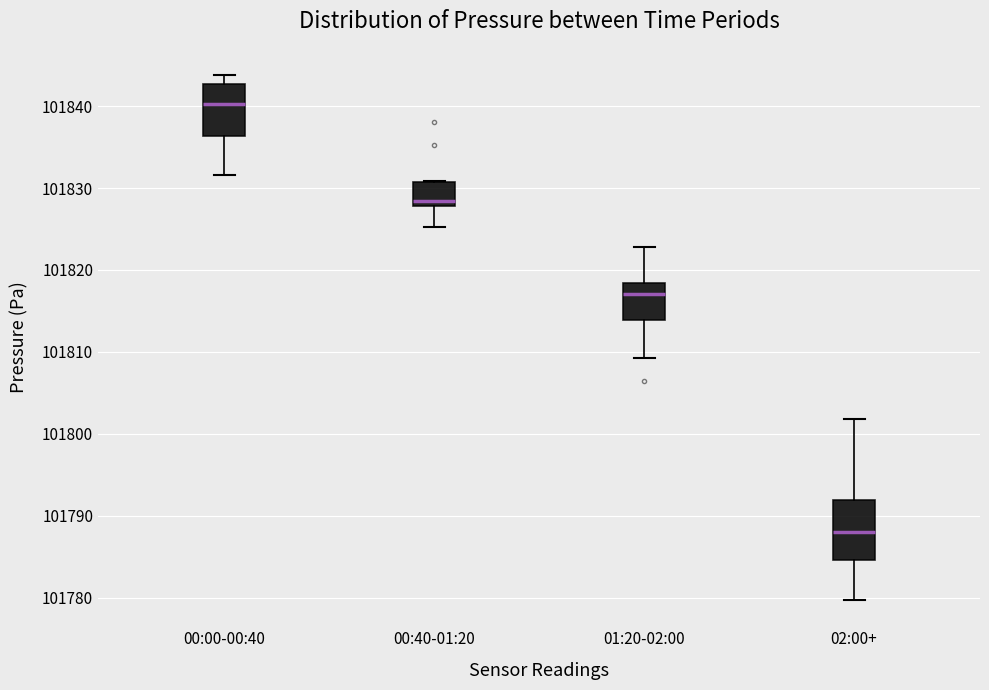

Reading left to right, read every box against the y-axis: the position of its median line, the range the box covers, and the ends of its whiskers. The values are not printed on the chart, so give them approximately, as read against the axis.

00:00-00:40: median 101840, box 101836 to 101843, whiskers 101832 to 101844
00:40-01:20: median 101828 (just above the box's lower edge), box 101828 to 101831, whiskers 101825 to 101831
01:20-02:00: median 101817, box 101814 to 101818, whiskers 101809 to 101823
02:00+: median 101788, box 101785 to 101792, whiskers 101780 to 101802